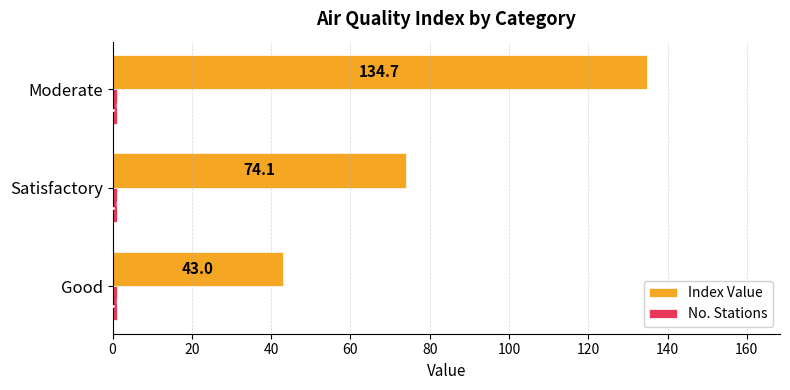

At which category is the sum across all series the highest?

Moderate